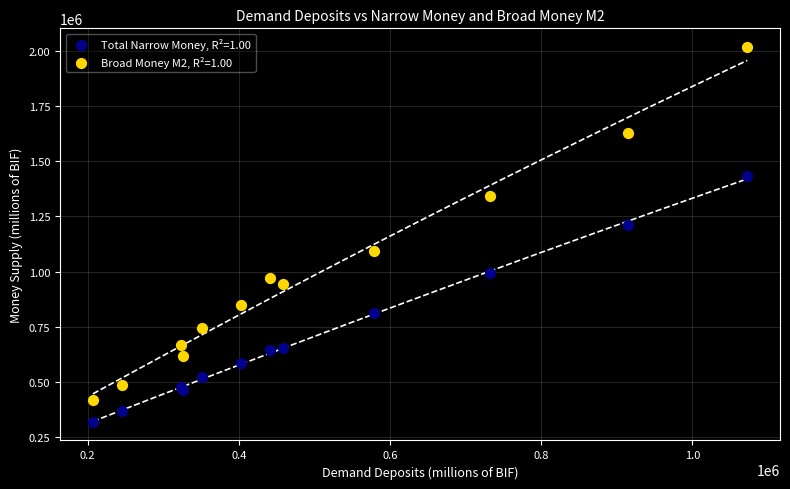

What are all the series names shown in the legend?

Total Narrow Money, R²=1.00, Broad Money M2, R²=1.00